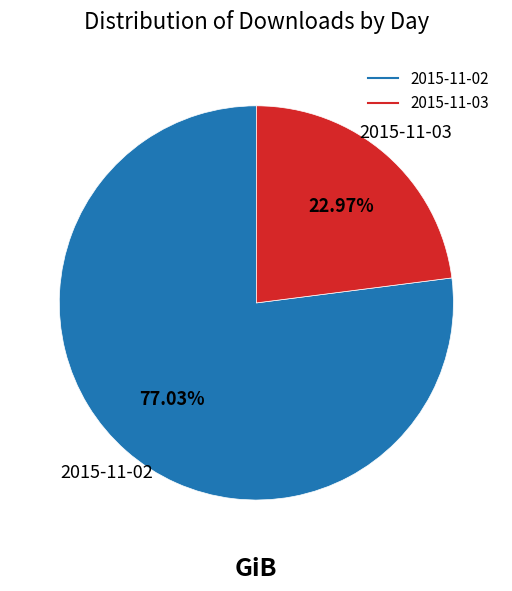

To the nearest percent, what is the difference between the largest and smallest slice percentages?

54%